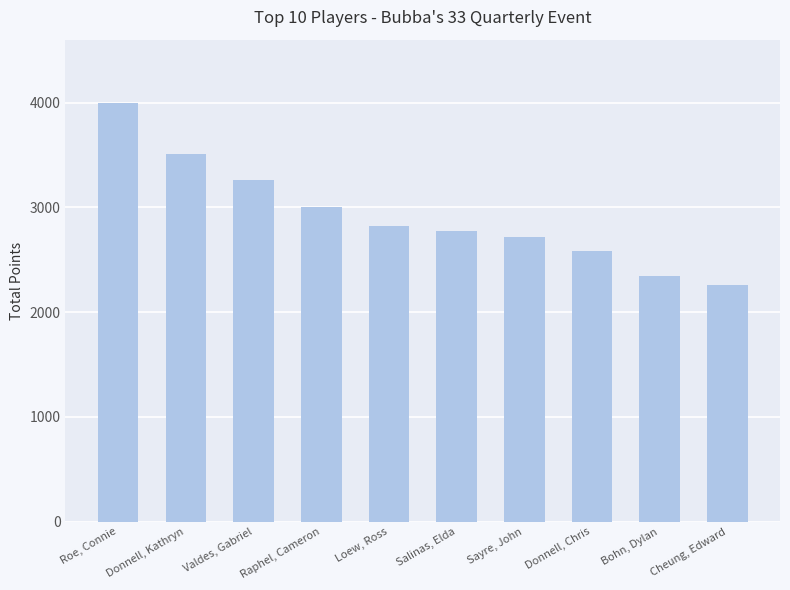

What is the label of the 8th bar from the right?

Valdes, Gabriel